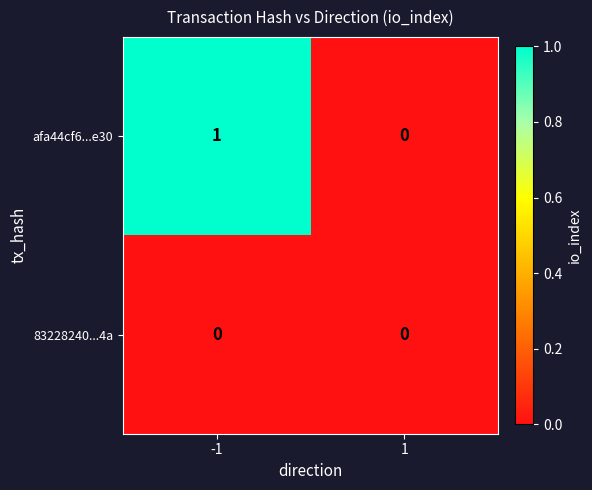

Count the number of data series in this chart.

2